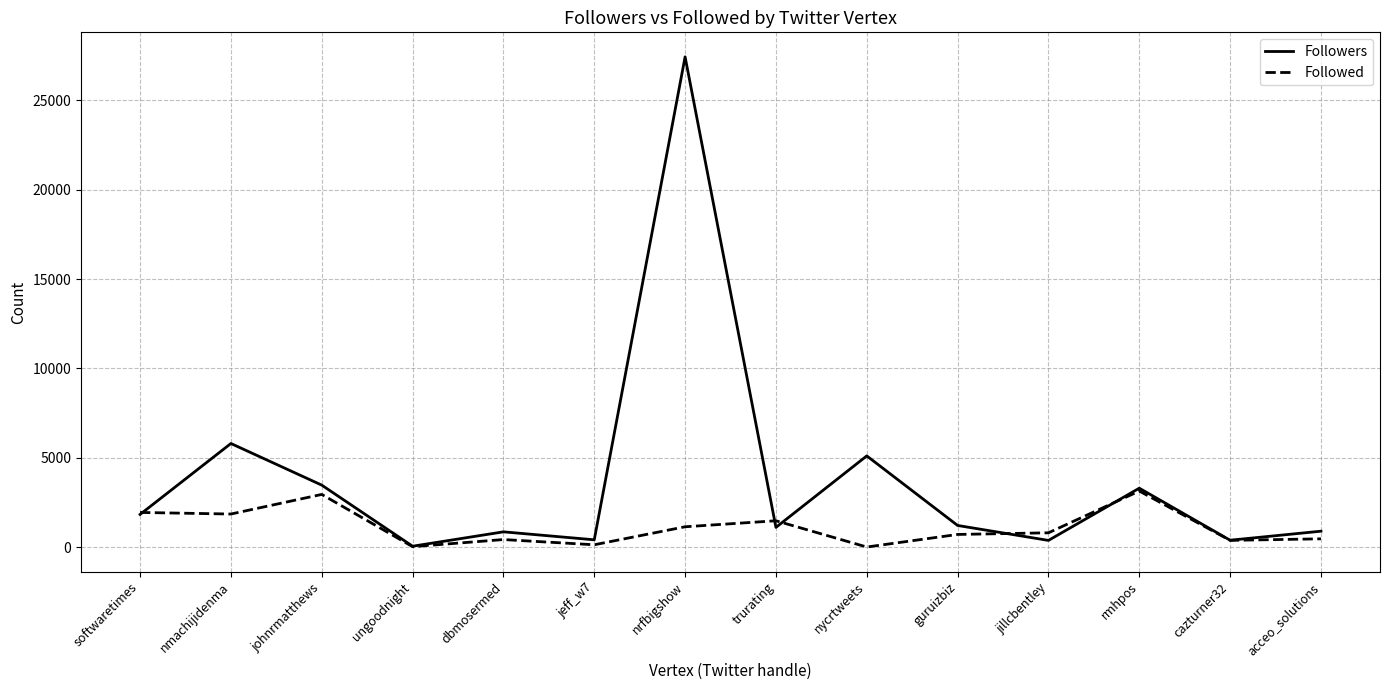

At nrfbigshow, list the series in order from largest to smallest.

Followers, Followed